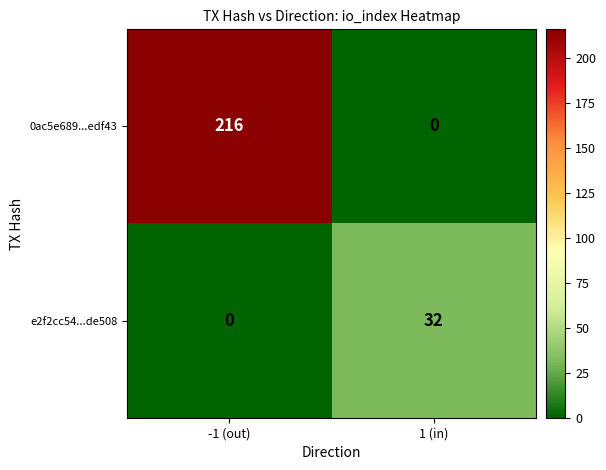

At which category is the sum across all series the highest?

-1 (out)